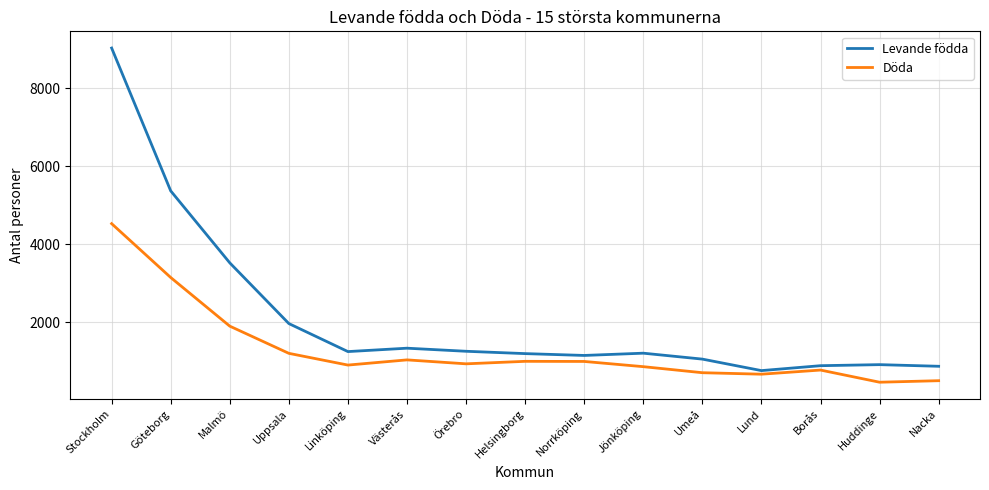

True or false: Döda and Levande födda intersect in this chart.

False